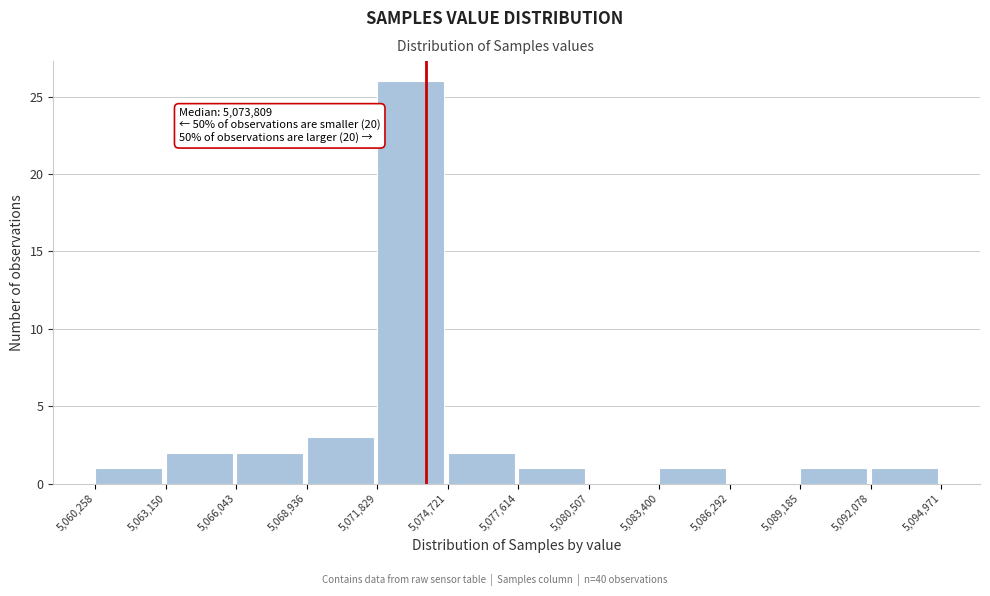

Which range on the x-axis has the tallest bar?

5,071,829 to 5,074,721